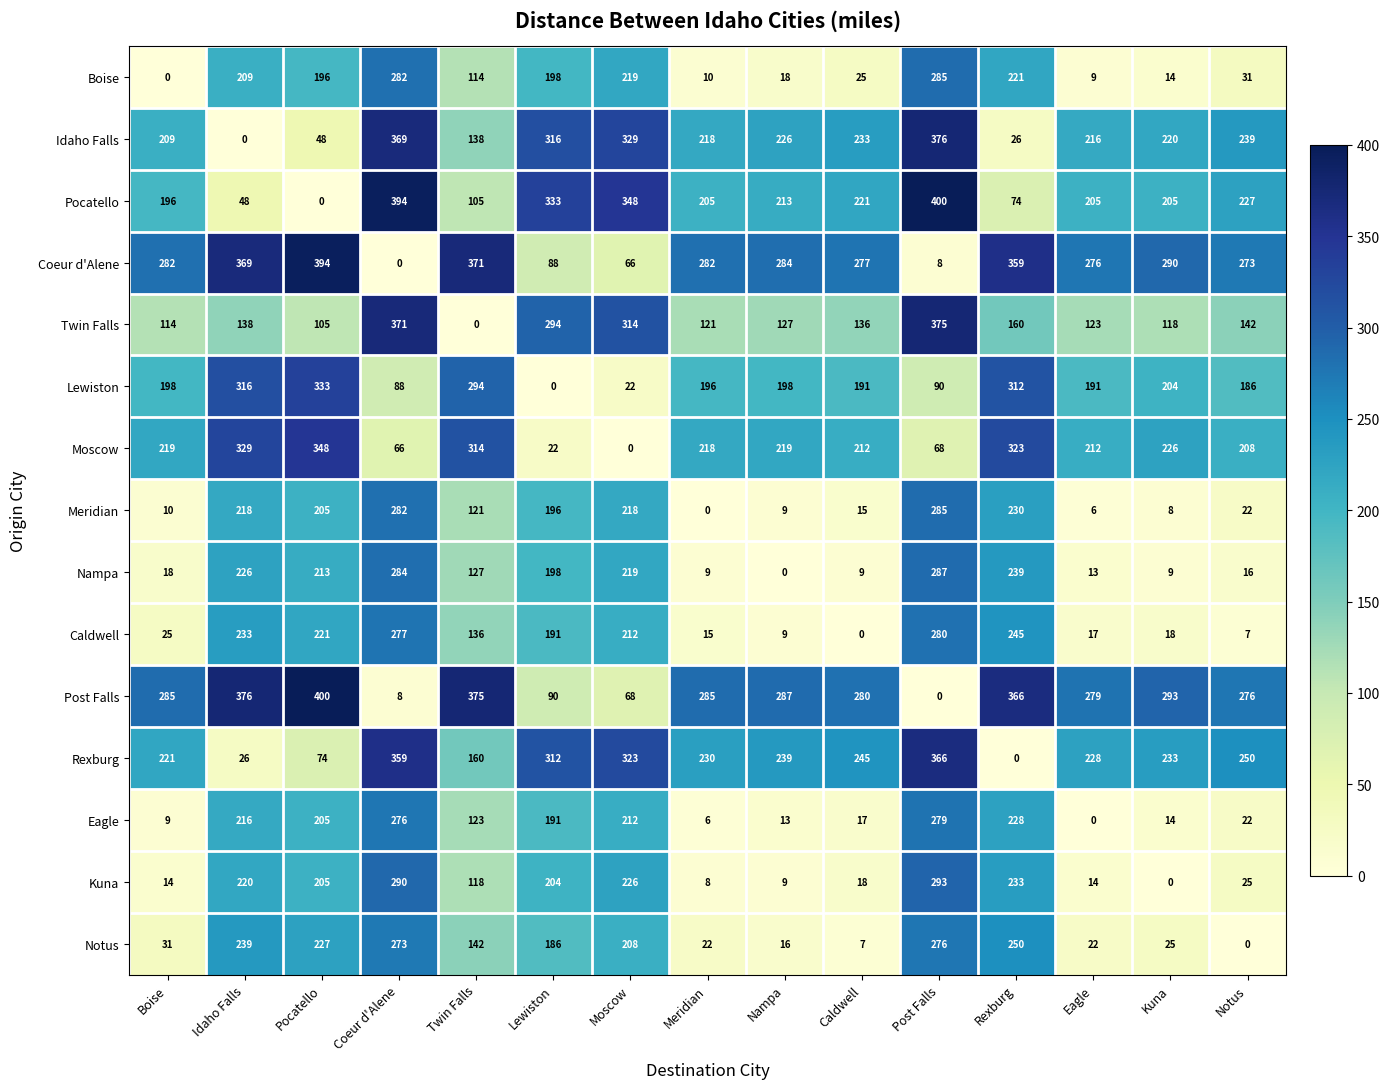

What is the total value across all series at Twin Falls?

2638